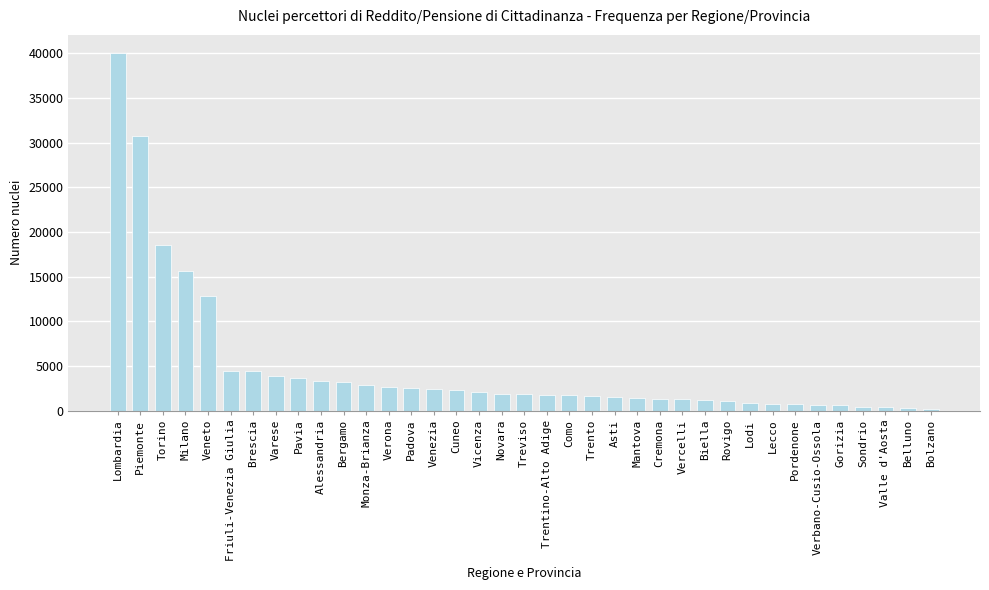

Approximately how many times larger is the value at Novara compared to Monza-Brianza?

0.7